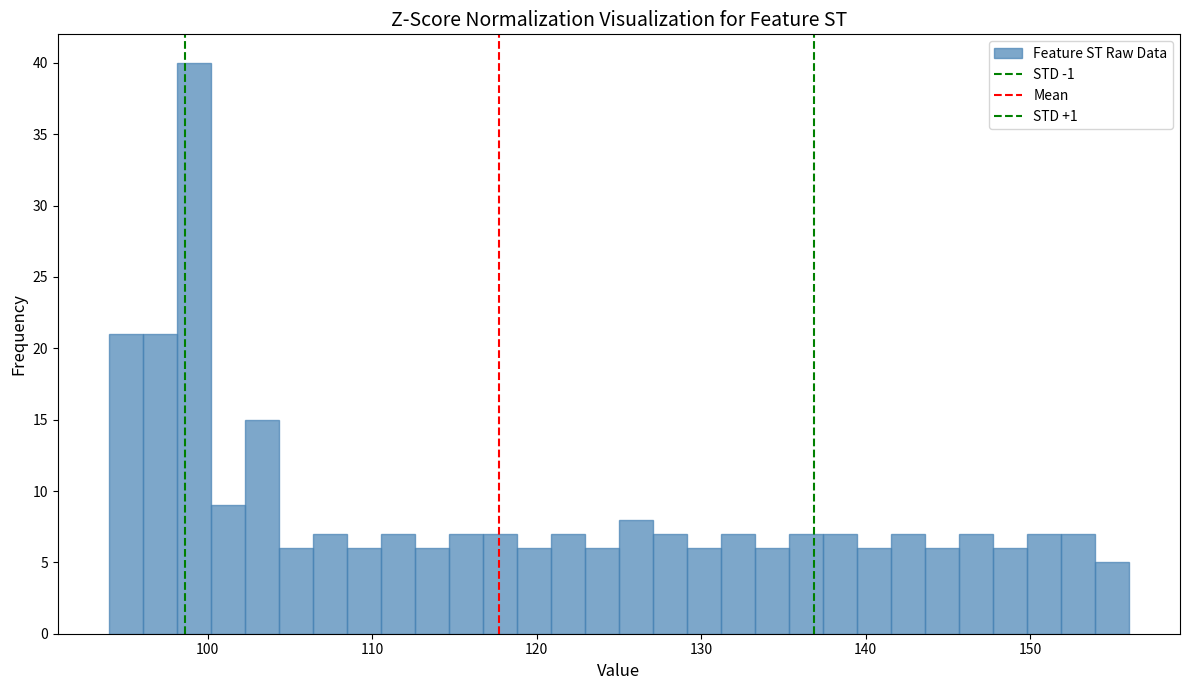

Around what value on the x-axis is the tallest bar? Give the approximate position of its centre, as read against the axis.

99